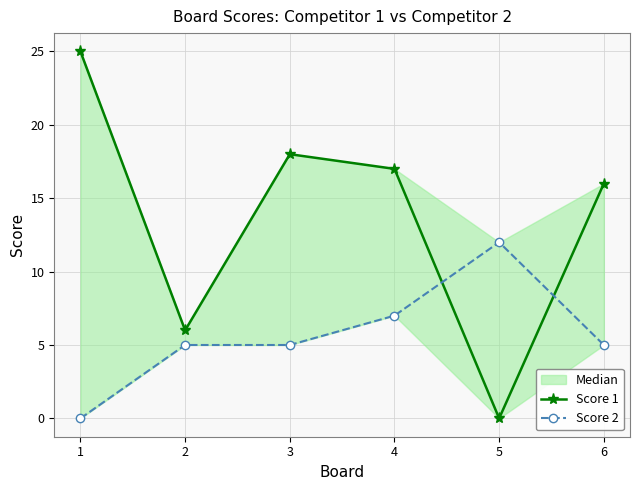

What is the value of the Score 1 point at the 3rd from the left?

18